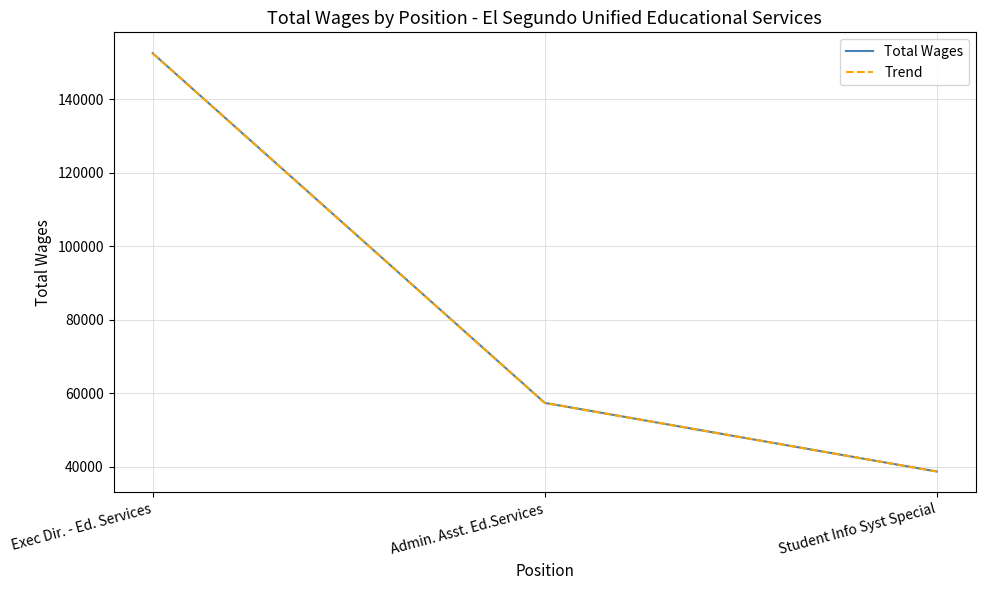

Does the chart display data point markers on the line(s)?

No